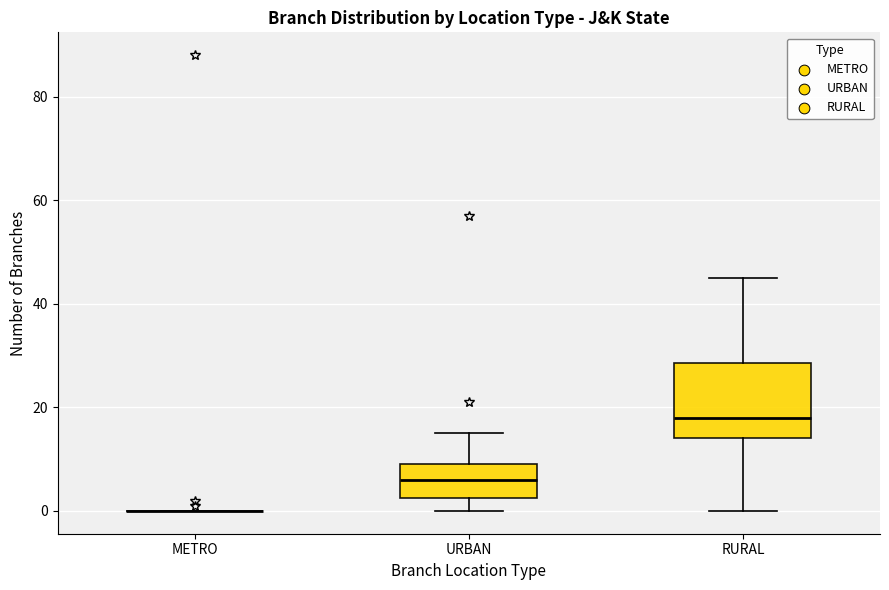

Reading left to right, read every box against the y-axis: the position of its median line, the range the box covers, and the ends of its whiskers. The values are not printed on the chart, so give them approximately, as read against the axis.

METRO: box collapsed to a line at 0, whiskers 0 to 0
URBAN: median 6, box 2 to 10, whiskers 0 to 16
RURAL: median 18, box 14 to 28, whiskers 0 to 46